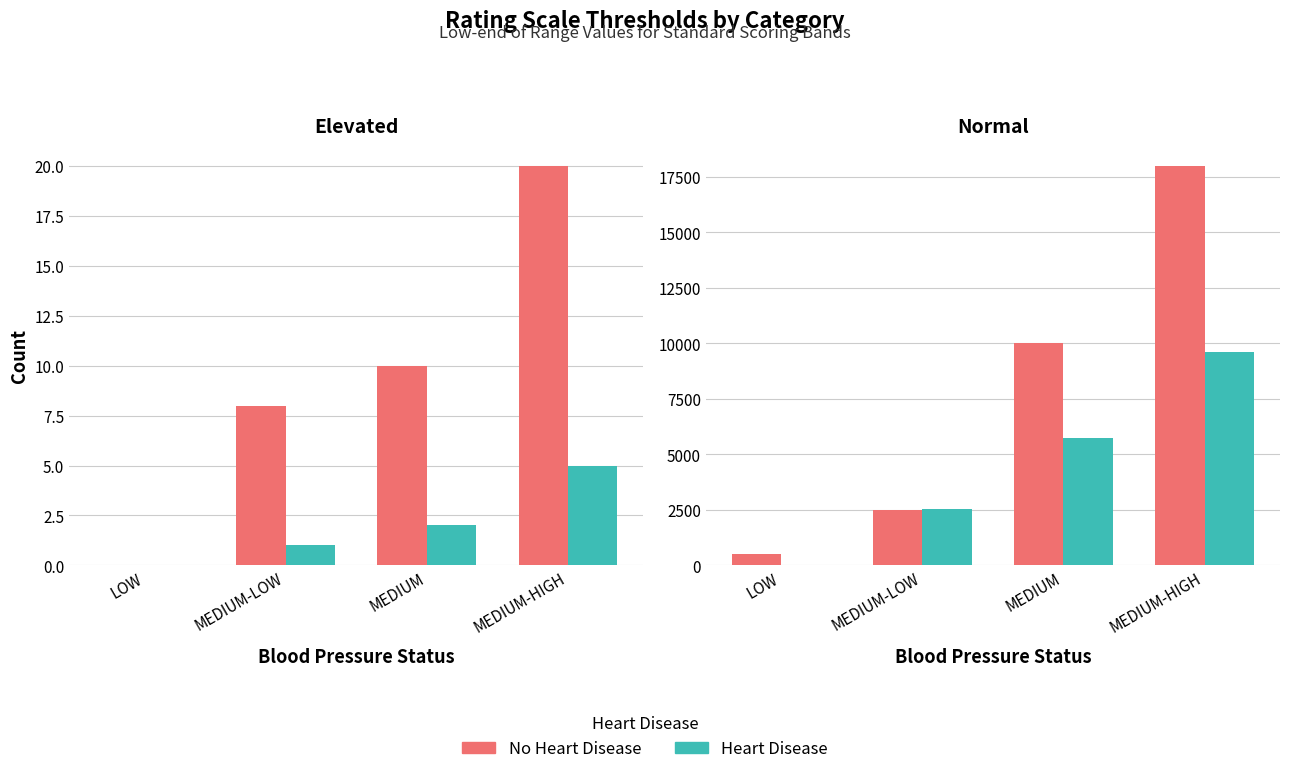

What is the minimum value shown in the chart?

1